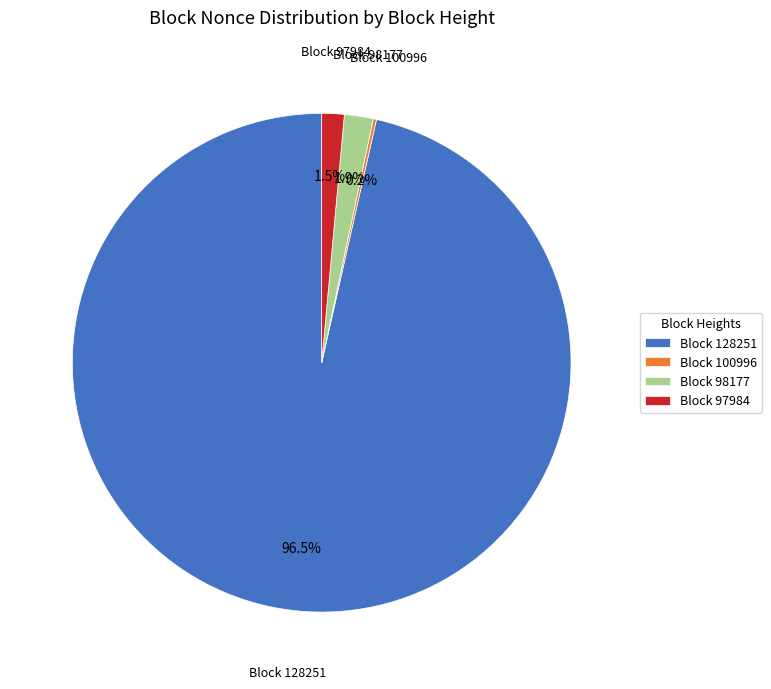

Is Block 128251 the majority of the pie?

Yes